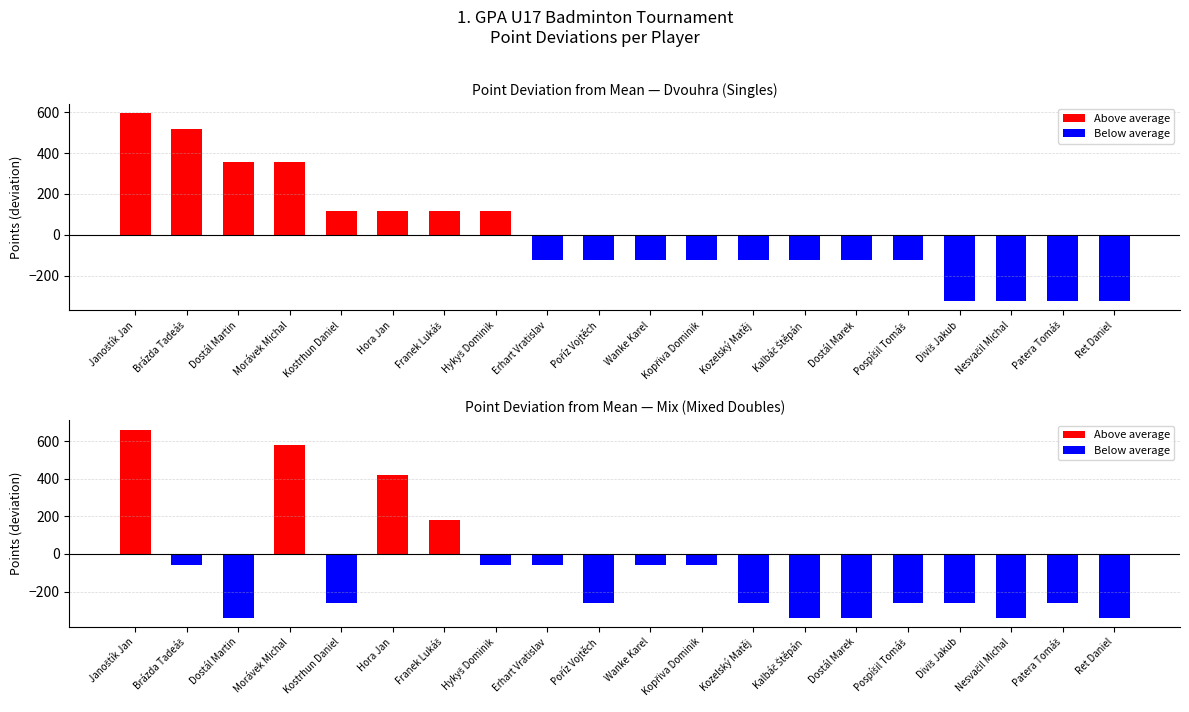

Between Ret Daniel and Hora Jan, which is larger?

Hora Jan